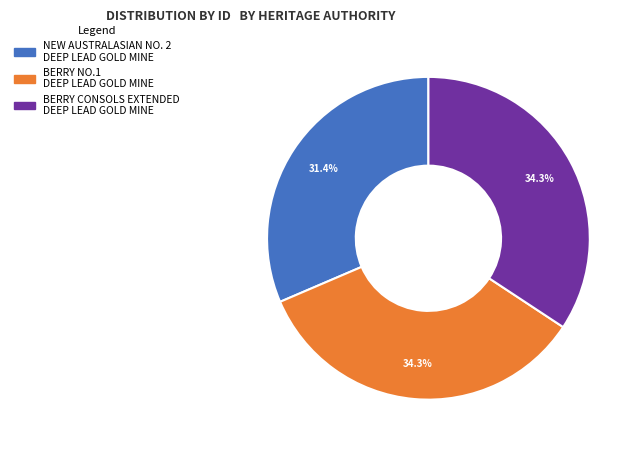

What is the smallest slice in the pie chart?

NEW AUSTRALASIAN NO. 2 DEEP LEAD GOLD MINE